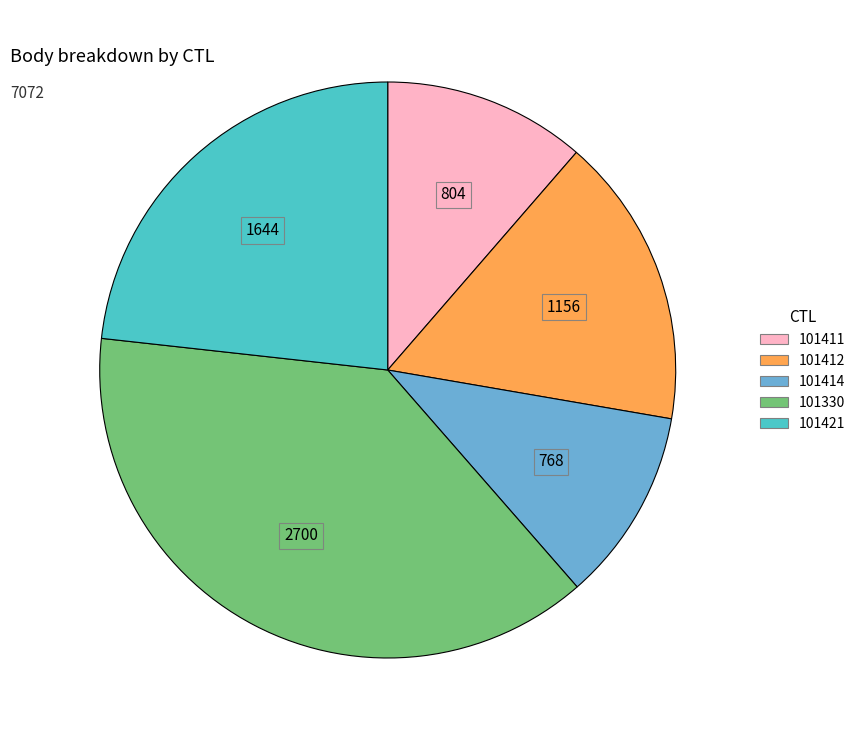

Rank the categories by value from lowest to highest.

101414, 101411, 101412, 101421, 101330